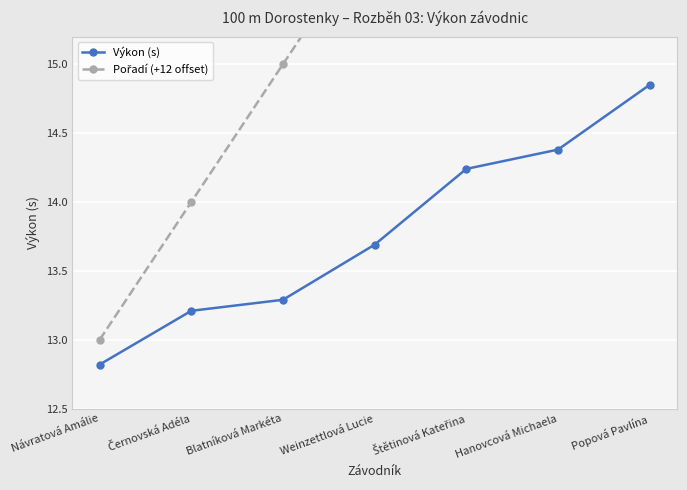

What is the difference between the maximum and second lowest values in the Výkon (s) series?

1.6